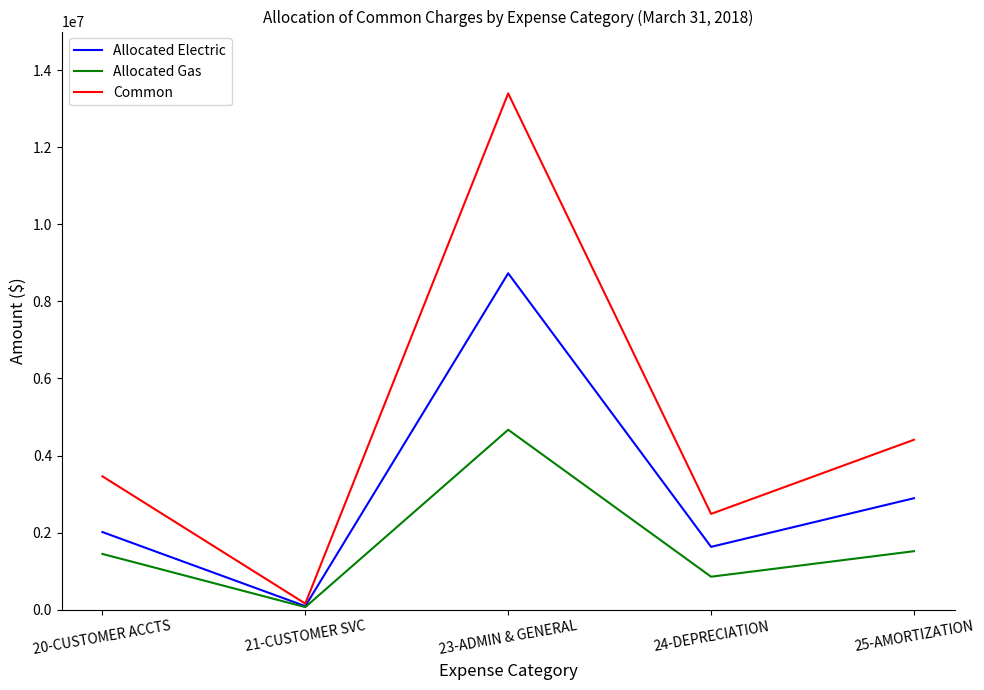

What is the difference between the highest and lowest values at 23-ADMIN & GENERAL?

8727738.6